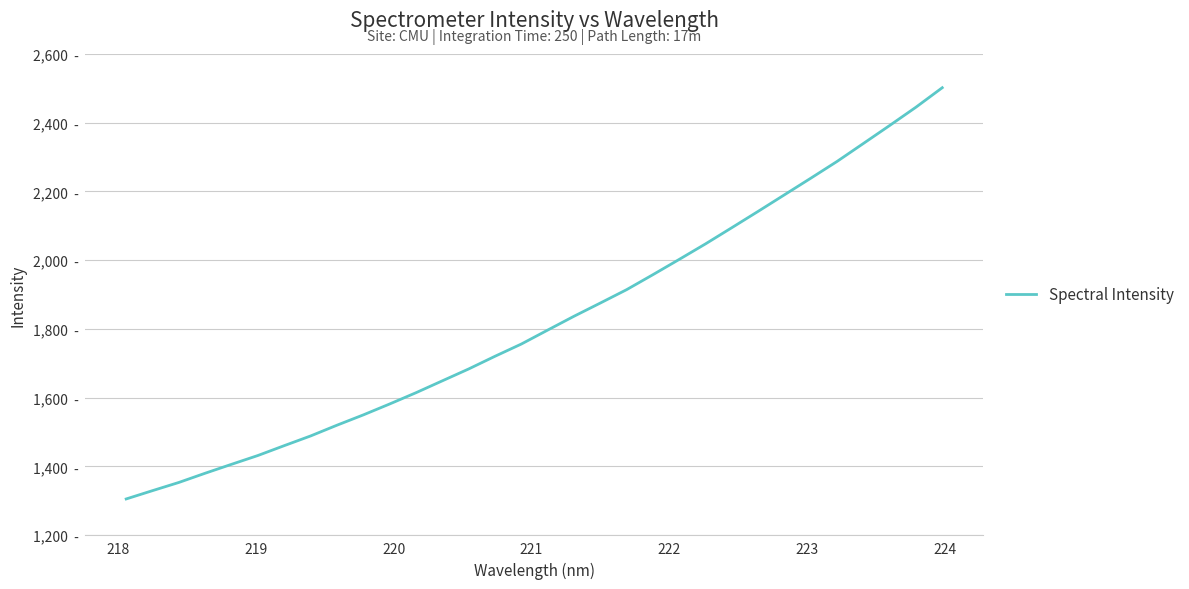

What is the value of the 28th point from the left?

2287.0